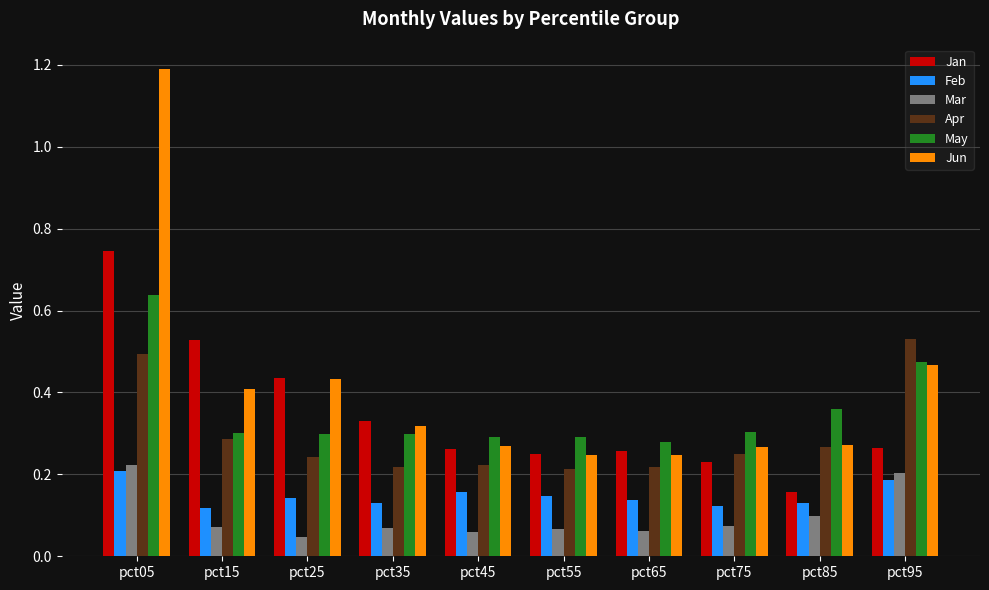

Which series has the widest spread of values?

Jun